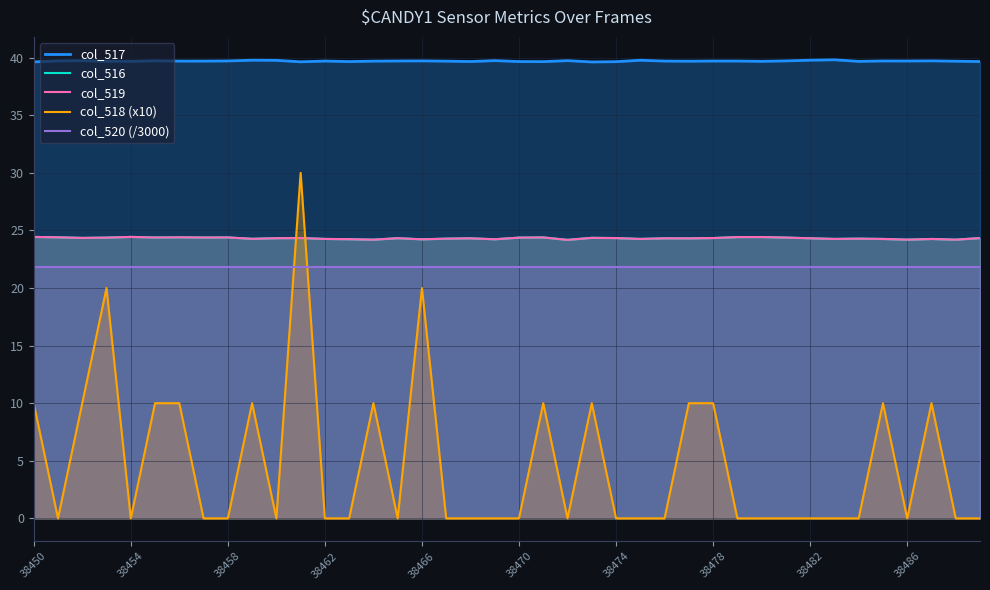

In col_516, how many points are lower than both neighbors (excluding endpoints)?

13